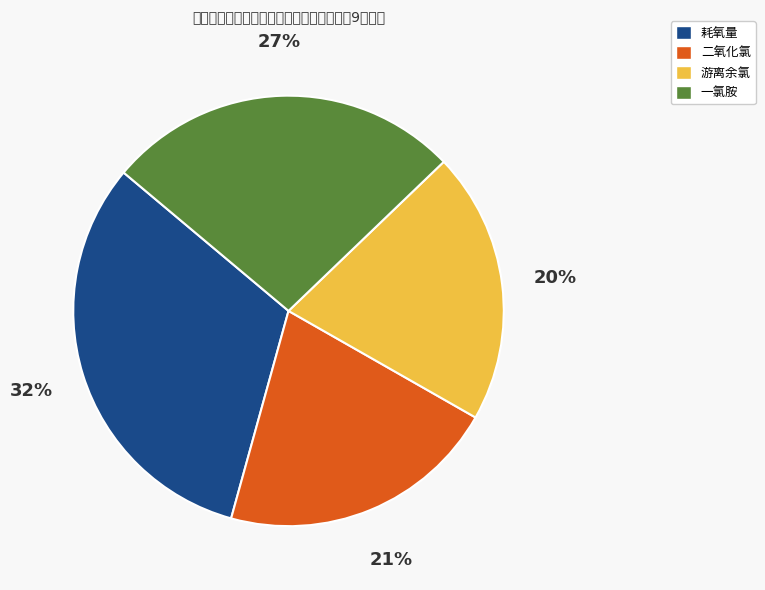

Is there a majority slice in this chart?

No